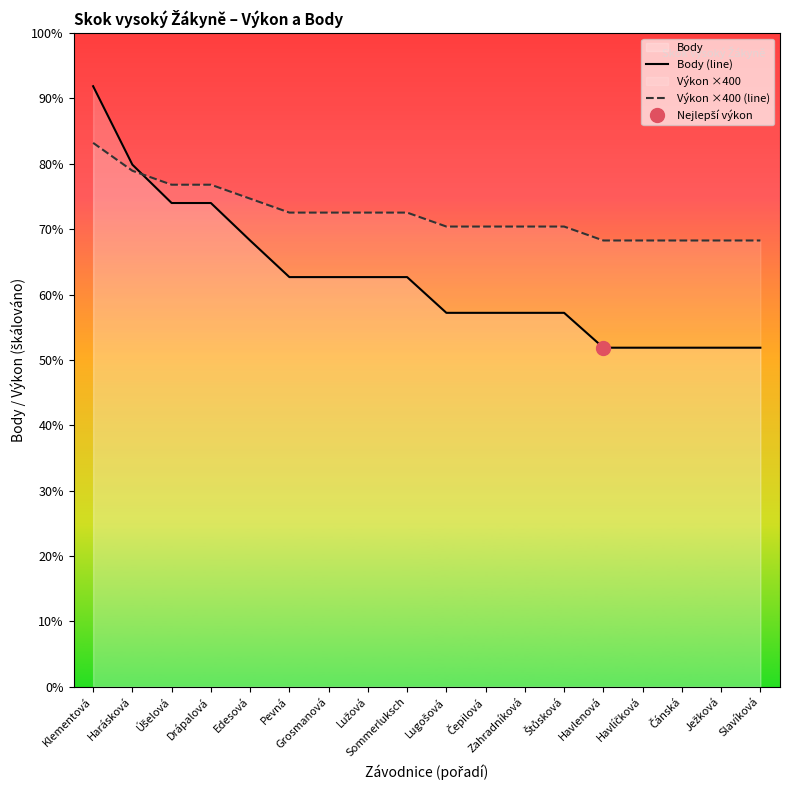

What is the label of the 1st point from the left?

Klementová